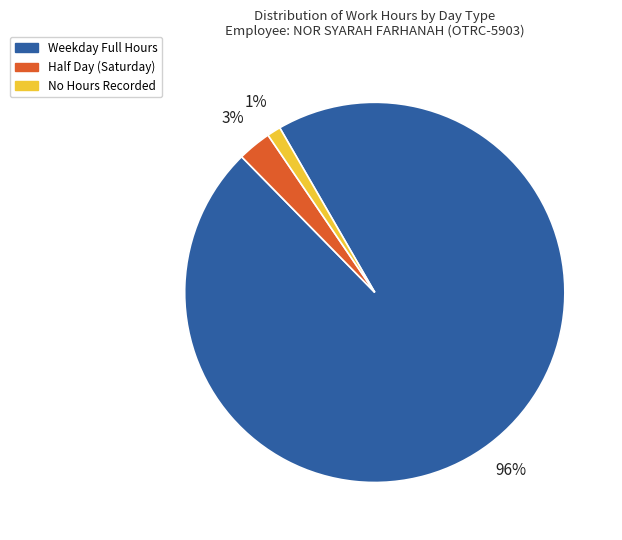

Rank the categories by value from highest to lowest.

Weekday Full Hours, Half Day (Saturday), No Hours Recorded